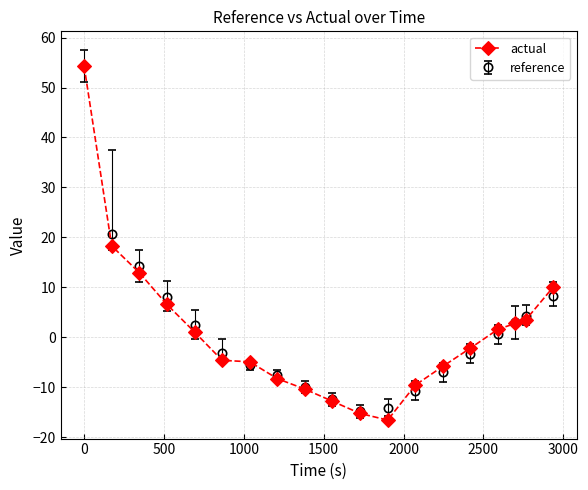

What is the maximum value shown in the chart?

54.3